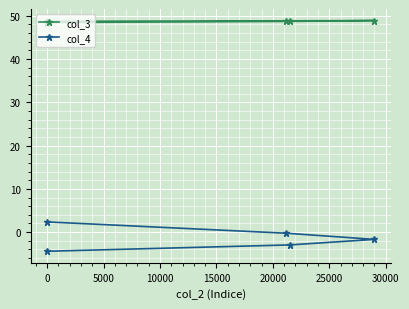

Between 5000 and 15000, which is larger?

5000